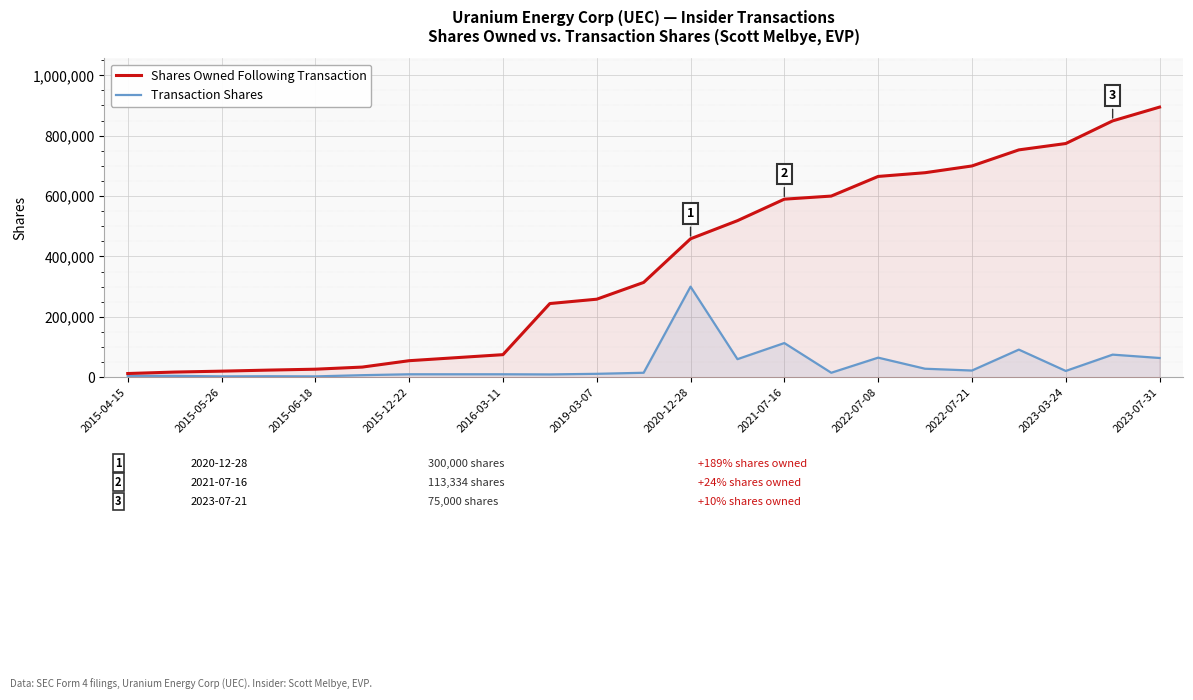

What is the difference between the highest and lowest values at 2015-05-26?

17300